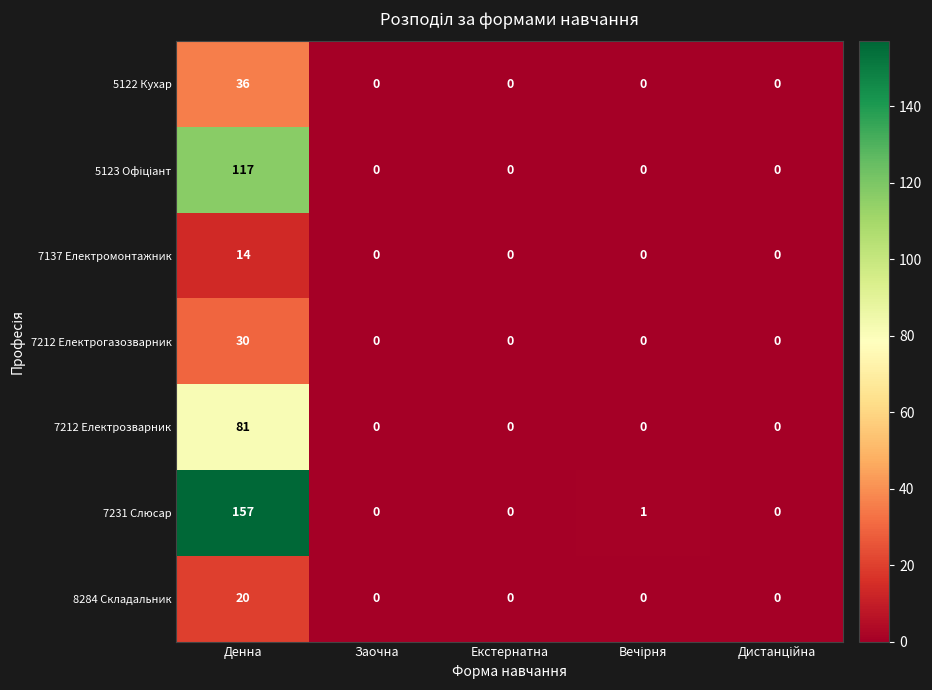

Which label corresponds to the largest value in the chart?

Денна